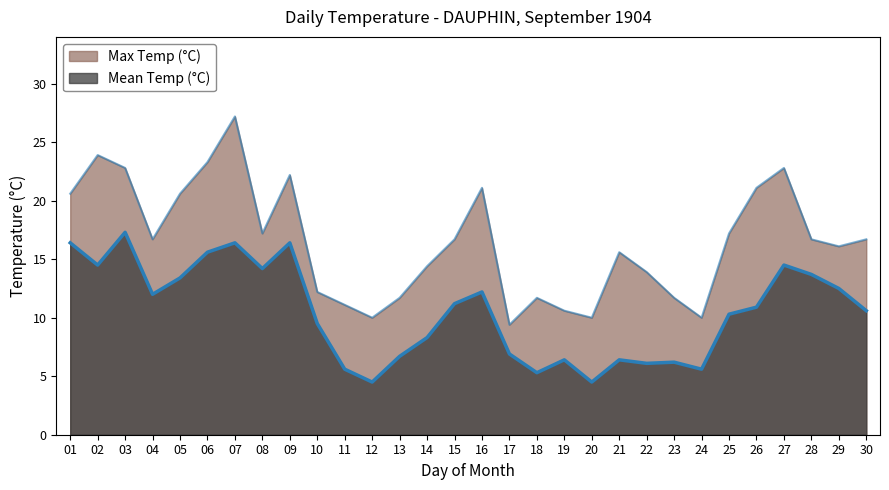

List the series in order of their peak value, highest first.

Max Temp (°C), Mean Temp (°C)